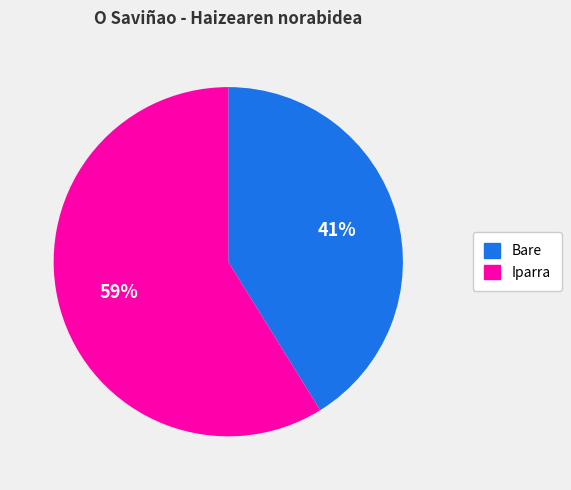

Rank the categories by value from highest to lowest.

Iparra, Bare